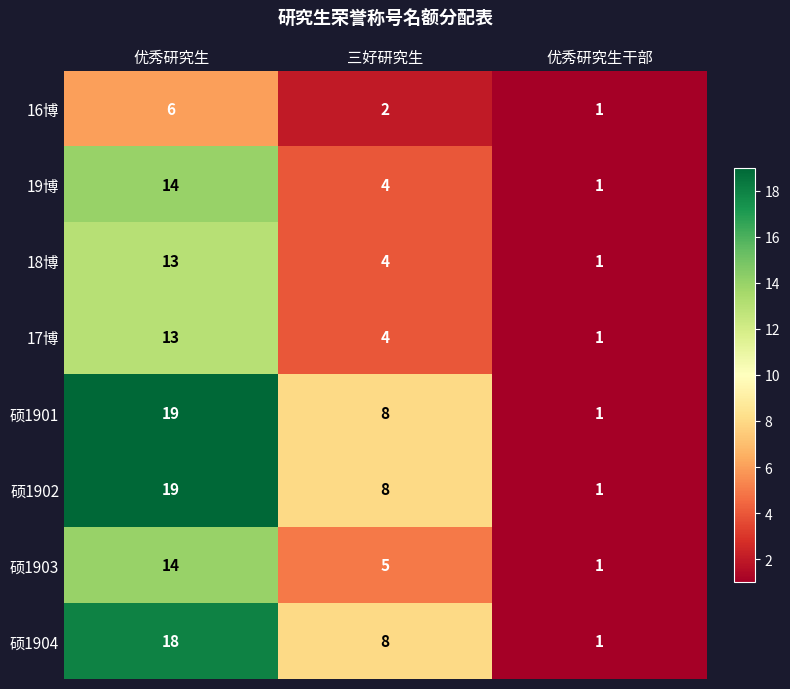

What is the total value across all series at 优秀研究生?

116